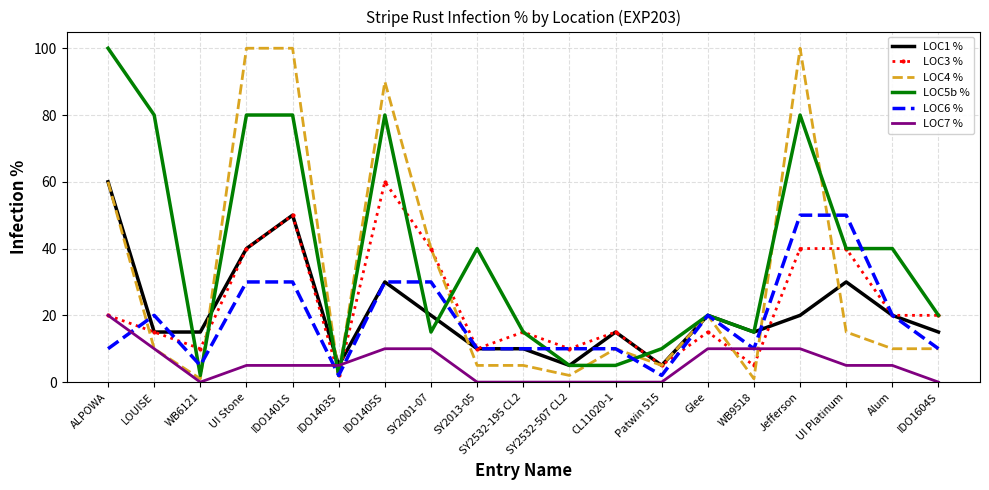

True or false: LOC3 % has more than 0 interior local peaks.

True